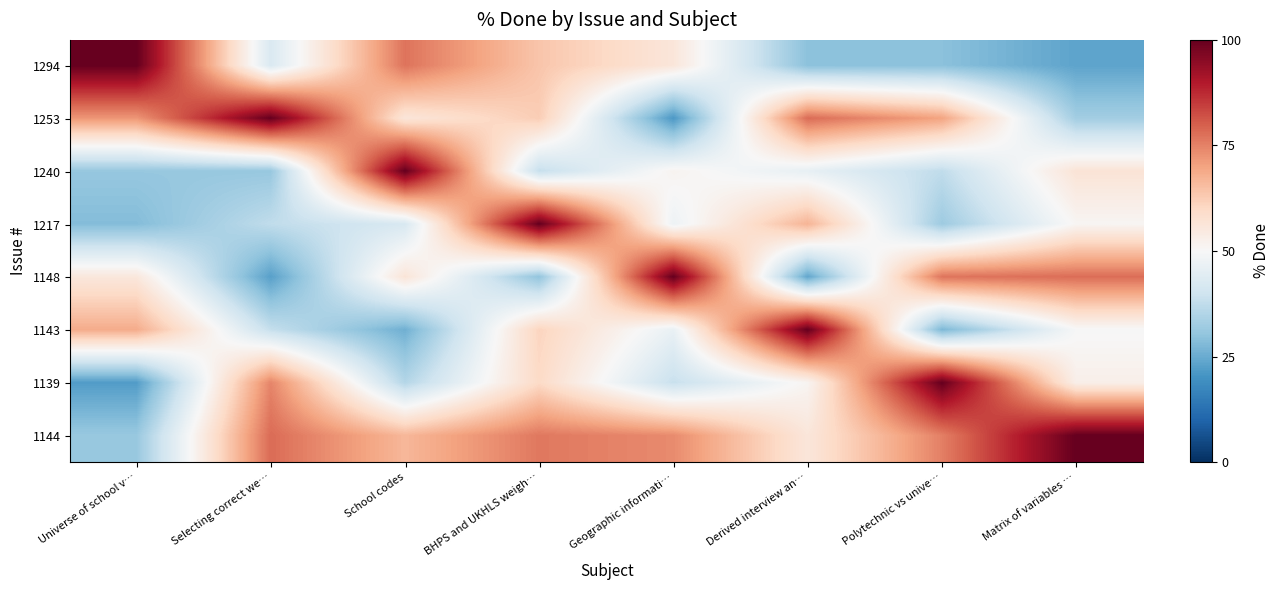

Reading right to left, list all the values displayed in this chart.

1294: Matrix of variables …=23.5	Polytechnic vs unive…=29.4	Derived interview an…=29.4	Geographic informati…=55.9	BHPS and UKHLS weigh…=63.9	School codes=77.0	Selecting correct we…=42.5	Universe of school v…=100.0
1253: Matrix of variables …=32.7	Polytechnic vs unive…=69.9	Derived interview an…=78.2	Geographic informati…=21.2	BHPS and UKHLS weigh…=62.5	School codes=56.1	Selecting correct we…=100.0	Universe of school v…=72.0
1240: Matrix of variables …=56.7	Polytechnic vs unive…=37.5	Derived interview an…=45.9	Geographic informati…=51.5	BHPS and UKHLS weigh…=38.3	School codes=100.0	Selecting correct we…=31.0	Universe of school v…=30.9
1217: Matrix of variables …=50.9	Polytechnic vs unive…=32.0	Derived interview an…=67.1	Geographic informati…=47.4	BHPS and UKHLS weigh…=100.0	School codes=42.0	Selecting correct we…=37.5	Universe of school v…=28.4
1148: Matrix of variables …=77.9	Polytechnic vs unive…=76.9	Derived interview an…=23.9	Geographic informati…=100.0	BHPS and UKHLS weigh…=30.2	School codes=56.5	Selecting correct we…=22.8	Universe of school v…=55.5
1143: Matrix of variables …=49.7	Polytechnic vs unive…=27.3	Derived interview an…=100.0	Geographic informati…=46.4	BHPS and UKHLS weigh…=61.1	School codes=25.9	Selecting correct we…=38.3	Universe of school v…=68.5
1139: Matrix of variables …=52.8	Polytechnic vs unive…=100.0	Derived interview an…=51.2	Geographic informati…=38.7	BHPS and UKHLS weigh…=59.8	School codes=35.5	Selecting correct we…=74.6	Universe of school v…=22.1
1144: Matrix of variables …=100.0	Polytechnic vs unive…=75.3	Derived interview an…=55.9	Geographic informati…=73.7	BHPS and UKHLS weigh…=76.4	School codes=66.5	Selecting correct we…=78.2	Universe of school v…=31.1